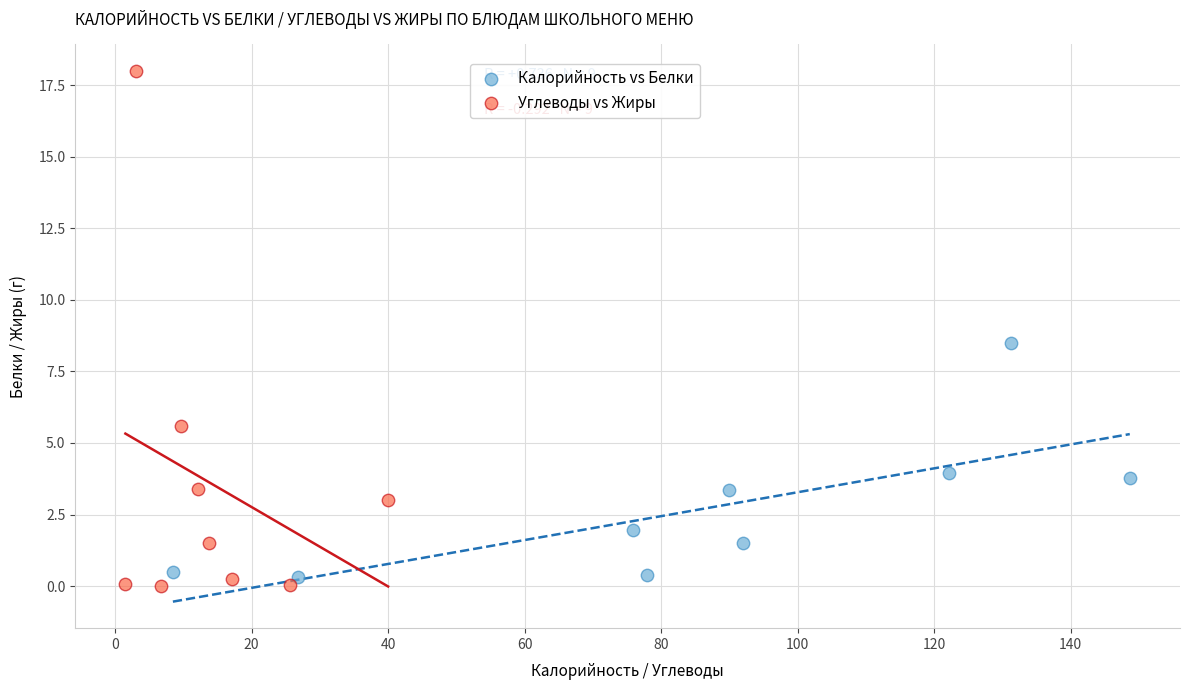

Which series has the widest spread of Y values?

Углеводы vs Жиры